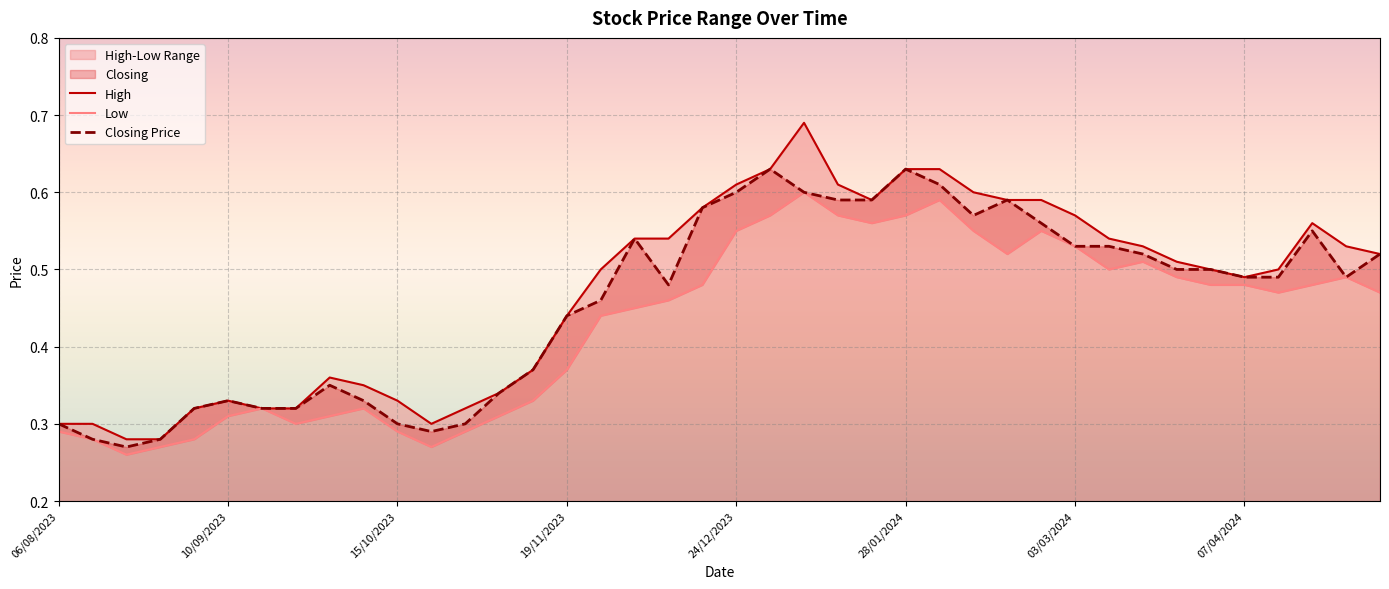

What is the maximum value for Low?

0.6